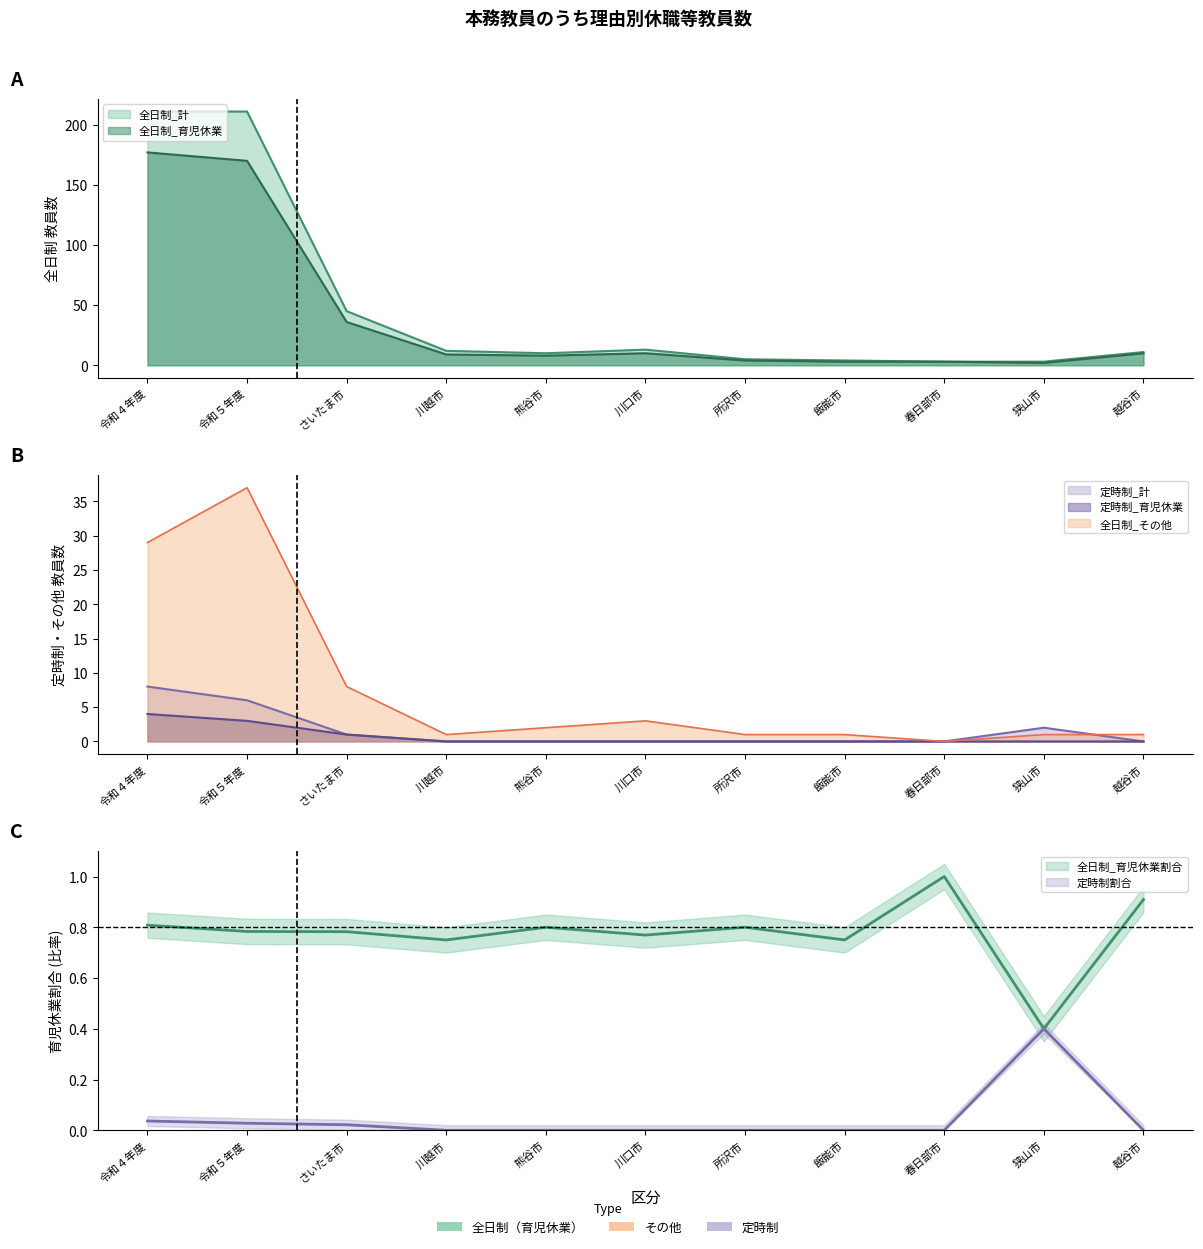

Where does the 全日制_計 series first go above 11?

令和４年度